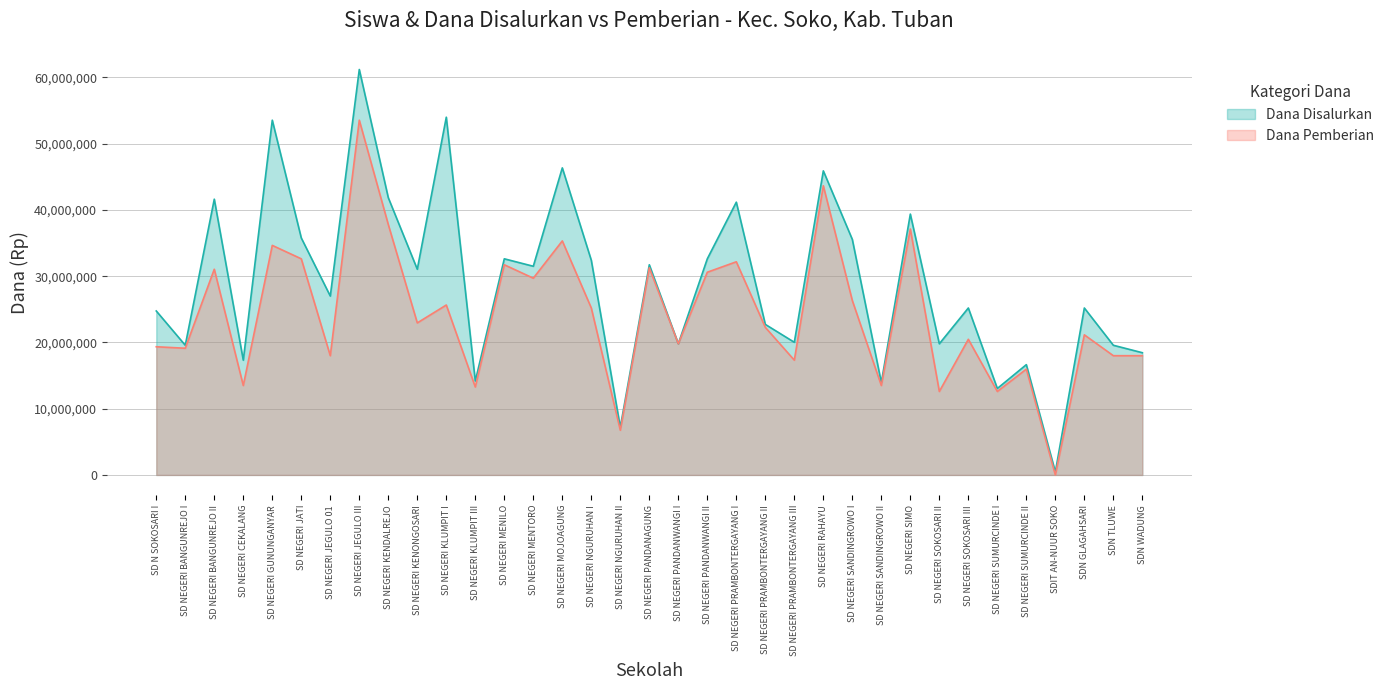

Reading left to right, transcribe all the data shown in this chart.

Siswa Disalurkan: SD N SOKOSARI I=24750000	SD NEGERI BANGUNREJO I=19575000	SD NEGERI BANGUNREJO II=41625000	SD NEGERI CEKALANG=17325000	SD NEGERI GUNUNGANYAR=53550000	SD NEGERI JATI=35775000	SD NEGERI JEGULO 01=27000000	SD NEGERI JEGULO III=61200000	SD NEGERI KENDALREJO=41850000	SD NEGERI KENONGOSARI=31050000	SD NEGERI KLUMPIT I=54000000	SD NEGERI KLUMPIT III=14175000	SD NEGERI MENILO=32625000	SD NEGERI MENTORO=31500000	SD NEGERI MOJOAGUNG=46350000	SD NEGERI NGURUHAN I=32400000	SD NEGERI NGURUHAN II=7200000	SD NEGERI PANDANAGUNG=31725000	SD NEGERI PANDANWANGI I=19800000	SD NEGERI PANDANWANGI II=32625000	SD NEGERI PRAMBONTERGAYANG I=41175000	SD NEGERI PRAMBONTERGAYANG II=22725000	SD NEGERI PRAMBONTERGAYANG III=20025000	SD NEGERI RAHAYU=45900000	SD NEGERI SANDINGROWO I=35550000	SD NEGERI SANDINGROWO II=13950000	SD NEGERI SIMO=39375000	SD NEGERI SOKOSARI II=19800000	SD NEGERI SOKOSARI III=25200000	SD NEGERI SUMURCINDE I=13050000	SD NEGERI SUMURCINDE II=16650000	SDIT AN-NUUR SOKO=450000	SDN GLAGAHSARI=25200000	SDN TLUWE=19575000	SDN WADUNG=18450000
Siswa Pemberian: SD N SOKOSARI I=19350000	SD NEGERI BANGUNREJO I=19125000	SD NEGERI BANGUNREJO II=31050000	SD NEGERI CEKALANG=13500000	SD NEGERI GUNUNGANYAR=34650000	SD NEGERI JATI=32625000	SD NEGERI JEGULO 01=18000000	SD NEGERI JEGULO III=53550000	SD NEGERI KENDALREJO=37800000	SD NEGERI KENONGOSARI=22950000	SD NEGERI KLUMPIT I=25650000	SD NEGERI KLUMPIT III=13275000	SD NEGERI MENILO=31725000	SD NEGERI MENTORO=29700000	SD NEGERI MOJOAGUNG=35325000	SD NEGERI NGURUHAN I=25200000	SD NEGERI NGURUHAN II=6750000	SD NEGERI PANDANAGUNG=31275000	SD NEGERI PANDANWANGI I=19800000	SD NEGERI PANDANWANGI II=30600000	SD NEGERI PRAMBONTERGAYANG I=32175000	SD NEGERI PRAMBONTERGAYANG II=22275000	SD NEGERI PRAMBONTERGAYANG III=17325000	SD NEGERI RAHAYU=43650000	SD NEGERI SANDINGROWO I=26325000	SD NEGERI SANDINGROWO II=13500000	SD NEGERI SIMO=37125000	SD NEGERI SOKOSARI II=12600000	SD NEGERI SOKOSARI III=20475000	SD NEGERI SUMURCINDE I=12600000	SD NEGERI SUMURCINDE II=15975000	SDIT AN-NUUR SOKO=0	SDN GLAGAHSARI=21150000	SDN TLUWE=18000000	SDN WADUNG=18000000